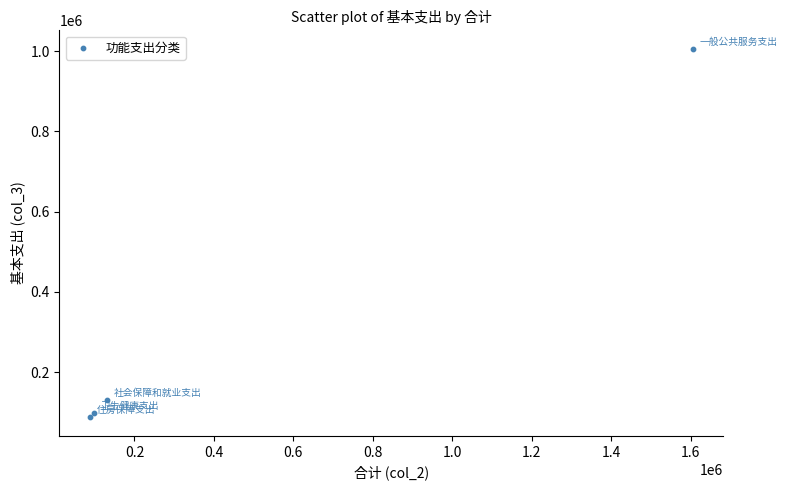

What is the range of Y values (max minus min)?

919038.2